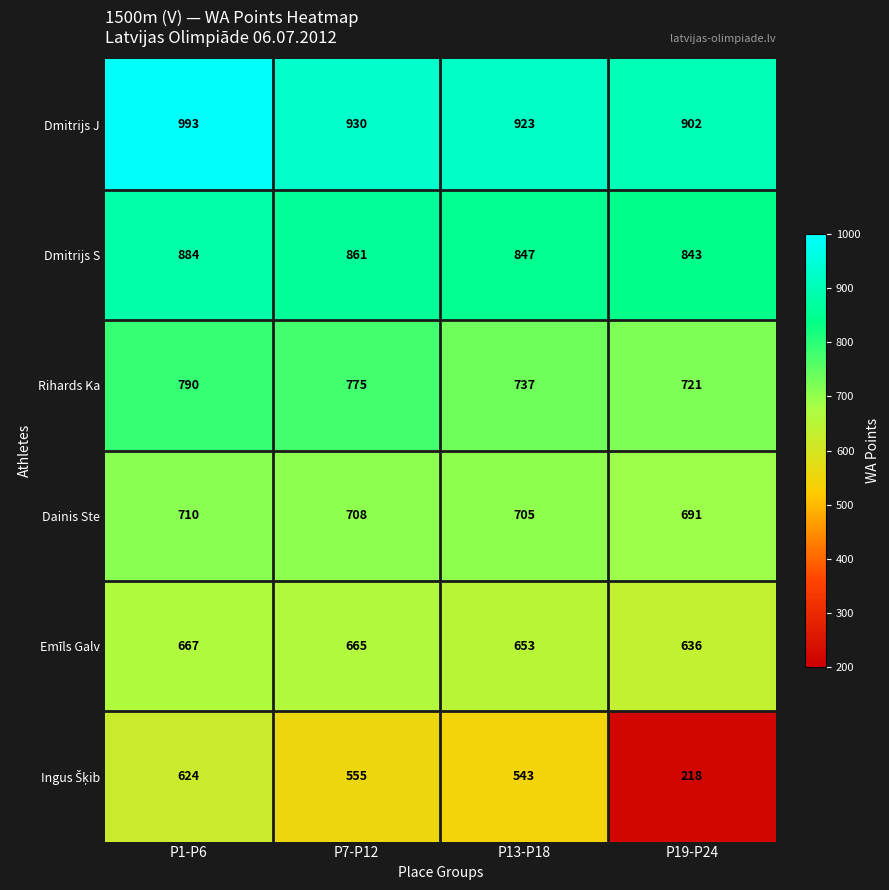

What is the sum of all Emīls Galv values?

2621